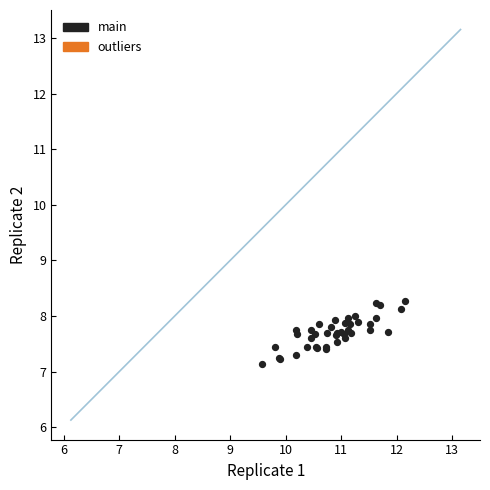

What Y value in the scatter plot is closest to 7?

7.1